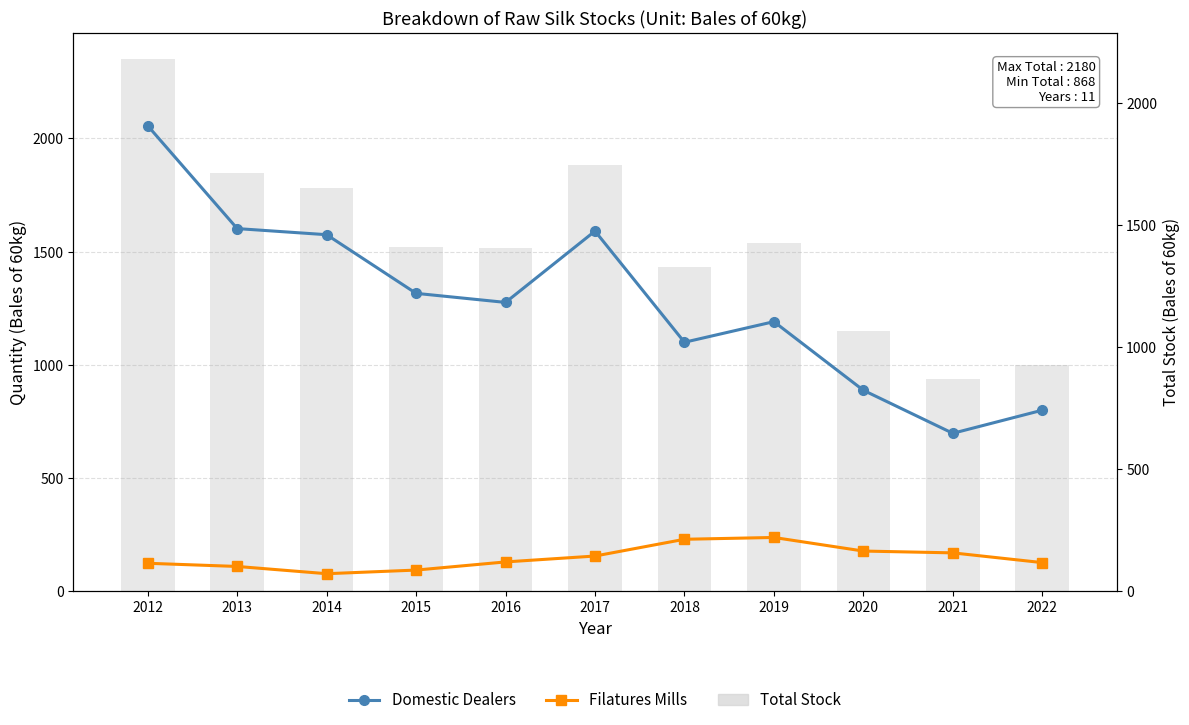

Reading left to right, transcribe all the data shown in this chart.

Domestic Dealers: 2012=2056	2013=1602	2014=1575	2015=1316	2016=1276	2017=1591	2018=1100	2019=1191	2020=888	2021=698	2022=800
Filatures Mills: 2012=124	2013=110	2014=78	2015=94	2016=130	2017=156	2018=230	2019=238	2020=178	2021=170	2022=127
Total (Bales): 2012=2180	2013=1712	2014=1653	2015=1410	2016=1406	2017=1747	2018=1330	2019=1429	2020=1066	2021=868	2022=927